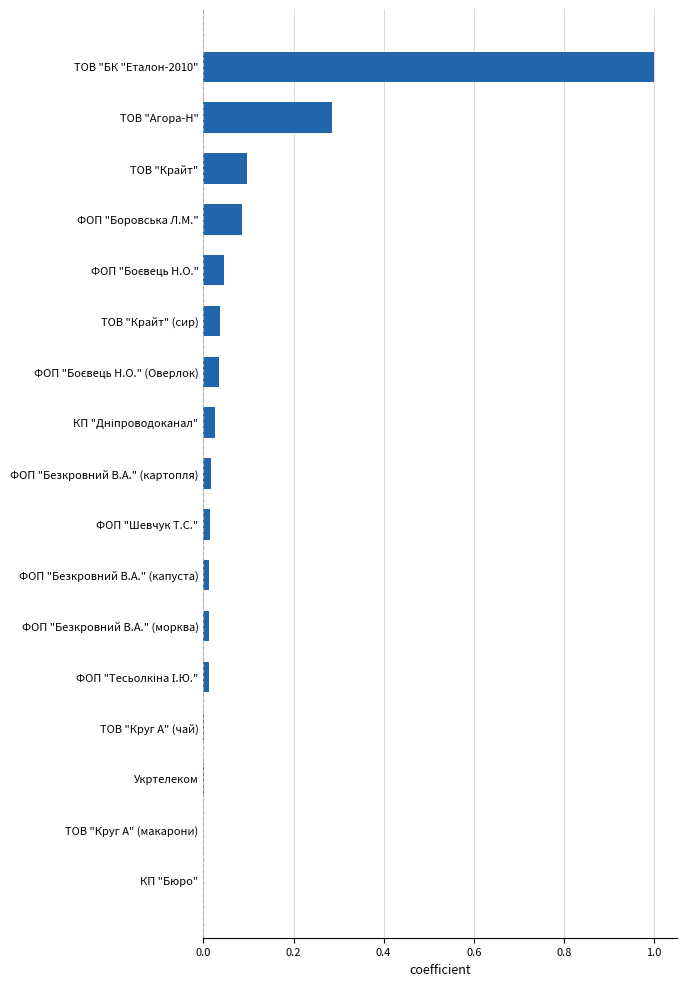

What is the maximum value shown in the chart?

1.0